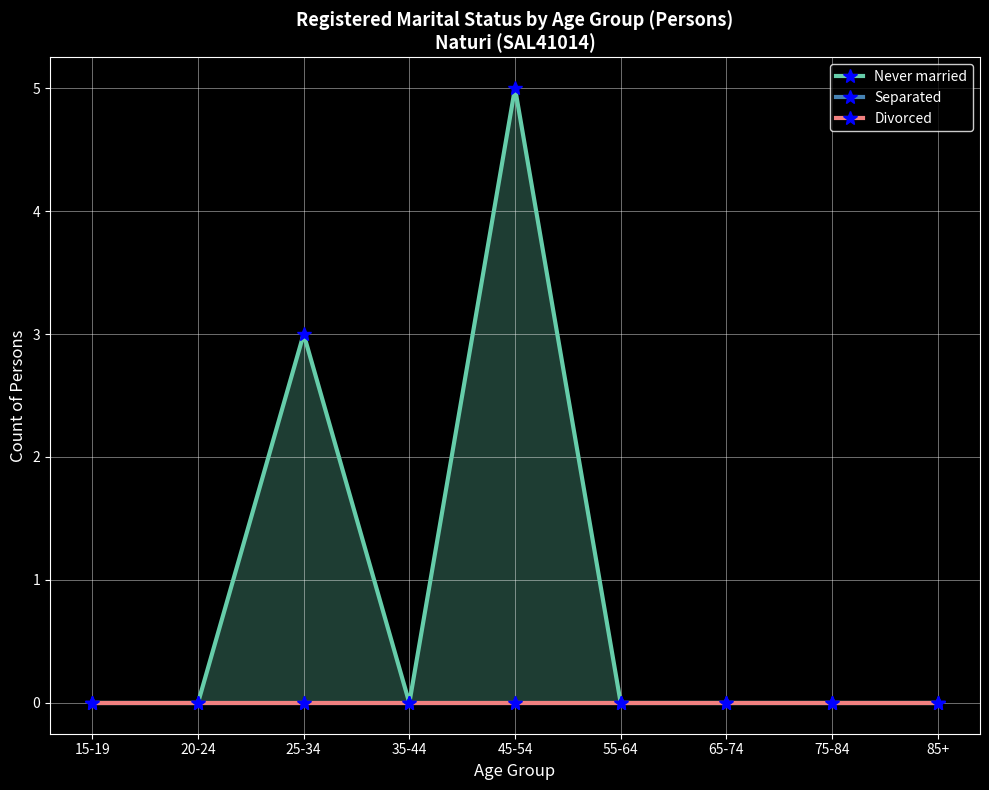

How many categories are shown in the chart?

9